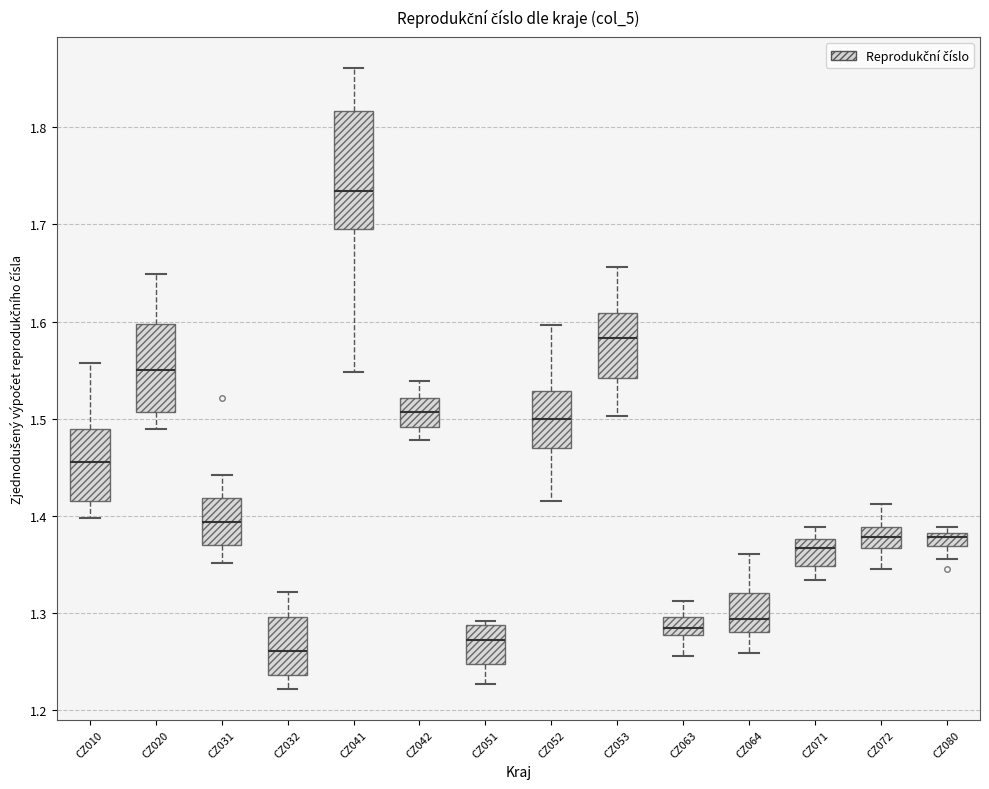

Which box has the highest median line?

CZ041